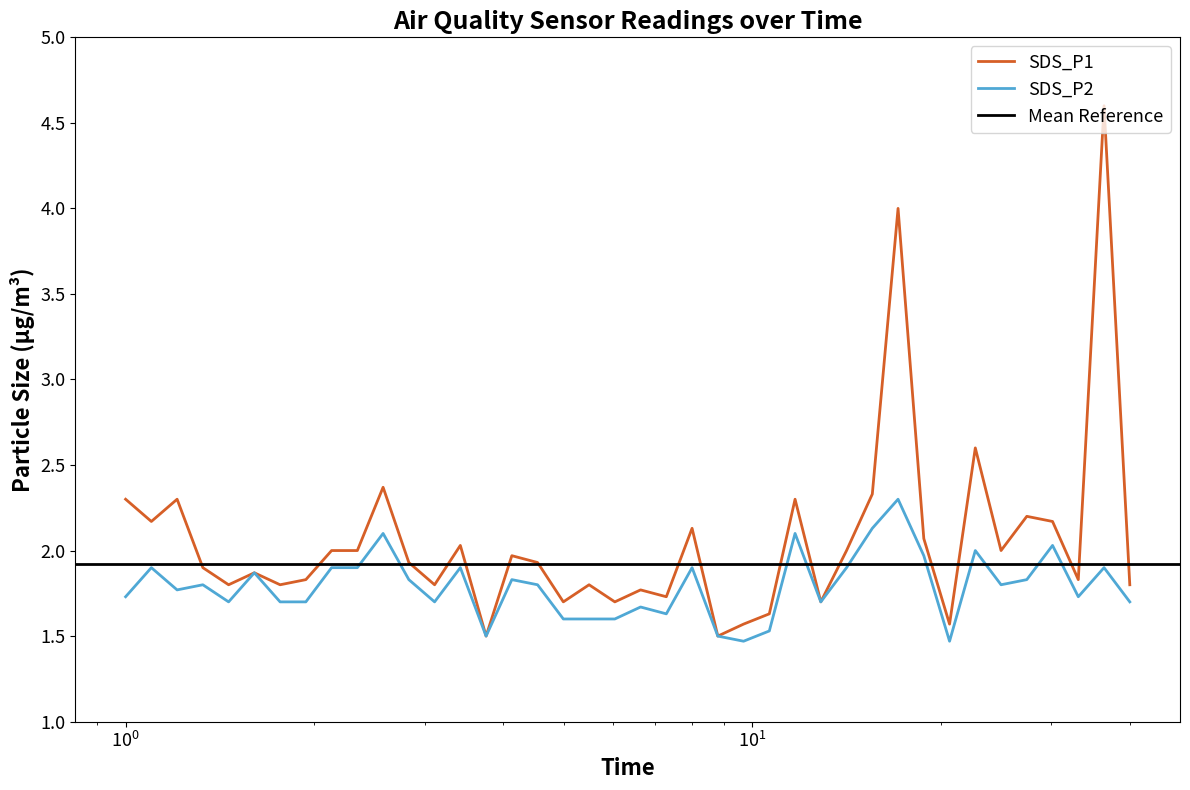

The value of SDS_P2 at 01:15 is 3.6. True or false?

False